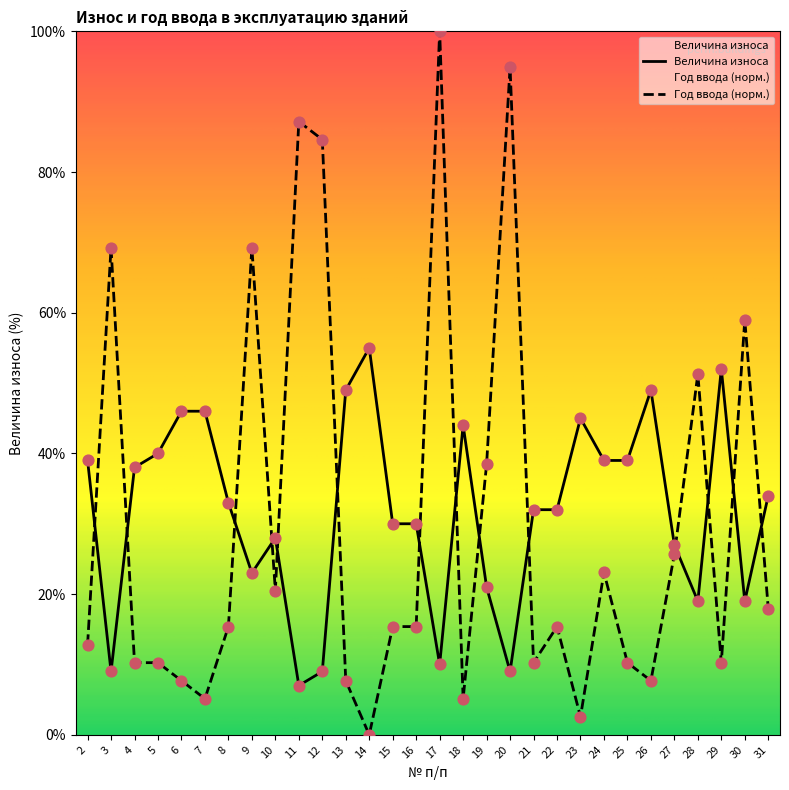

Is the value of Год ввода в эксплуатацию at 12 greater than the value of Величина износа at 19?

Yes